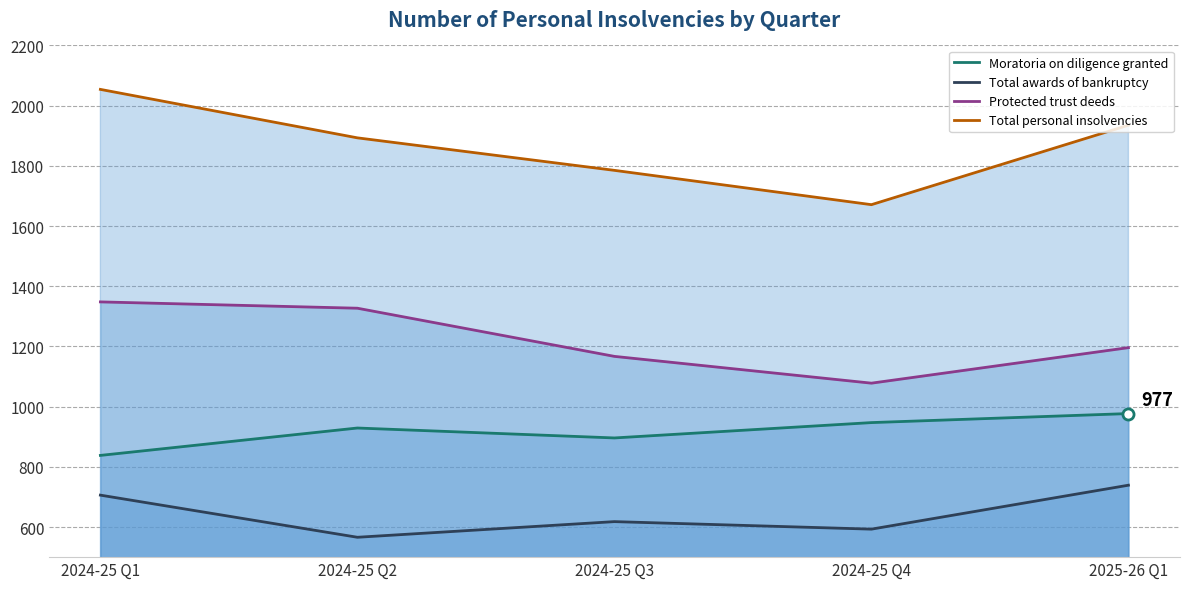

What position from the right is 2024-25 Q3?

3